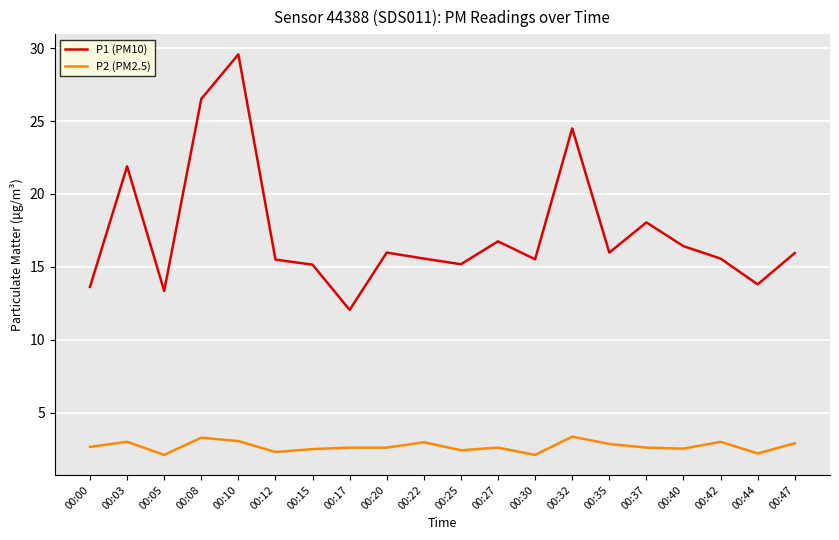

How many values in the P1 (PM10) series exceed 15?

16